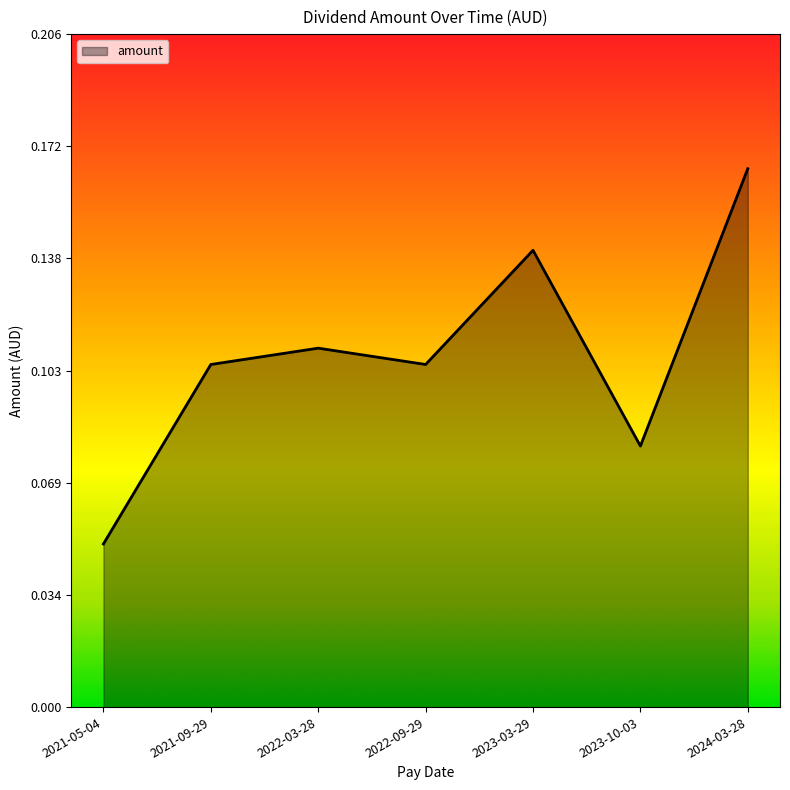

Is it true that the value at 2023-03-29 is 0.2?

False